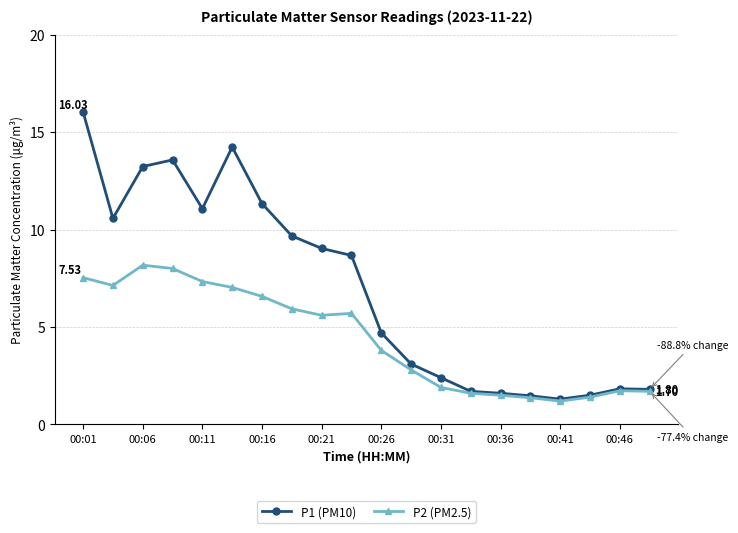

Which series has the widest spread of values?

P1 (PM10)